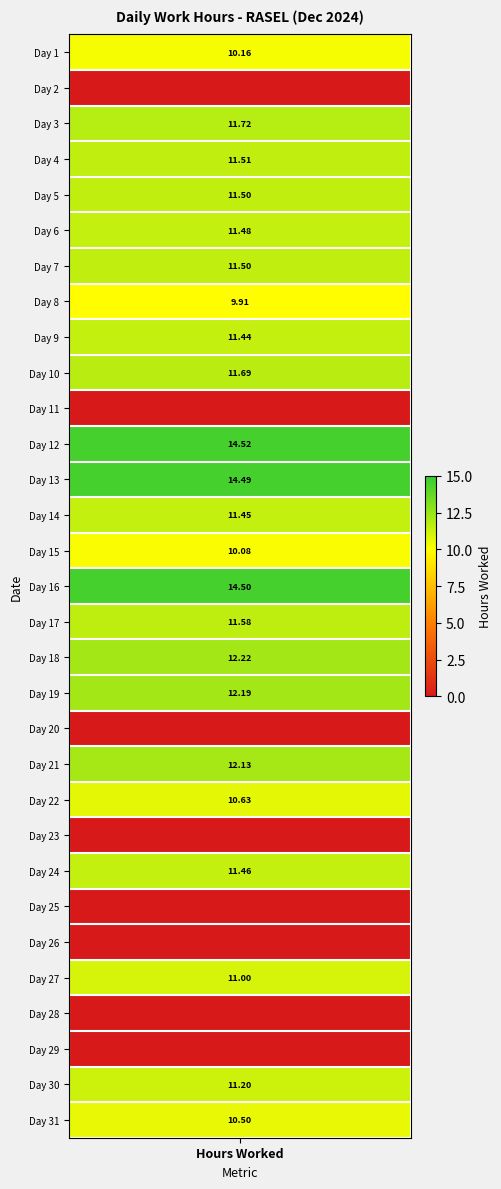

What is the sum of all values?

268.9